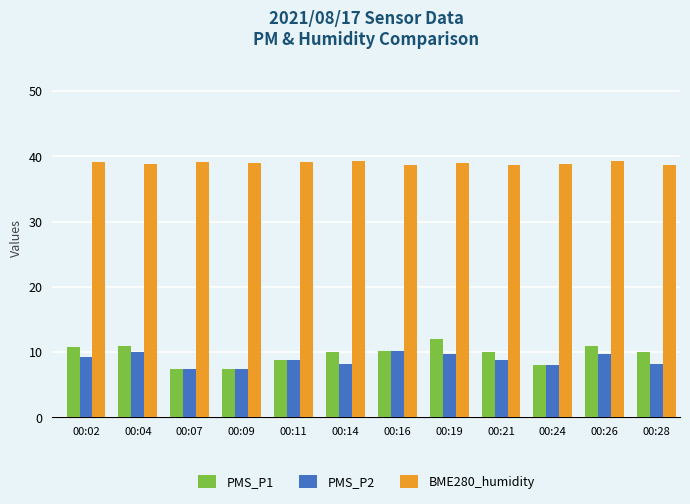

Which series has the widest spread of values?

PMS_P1